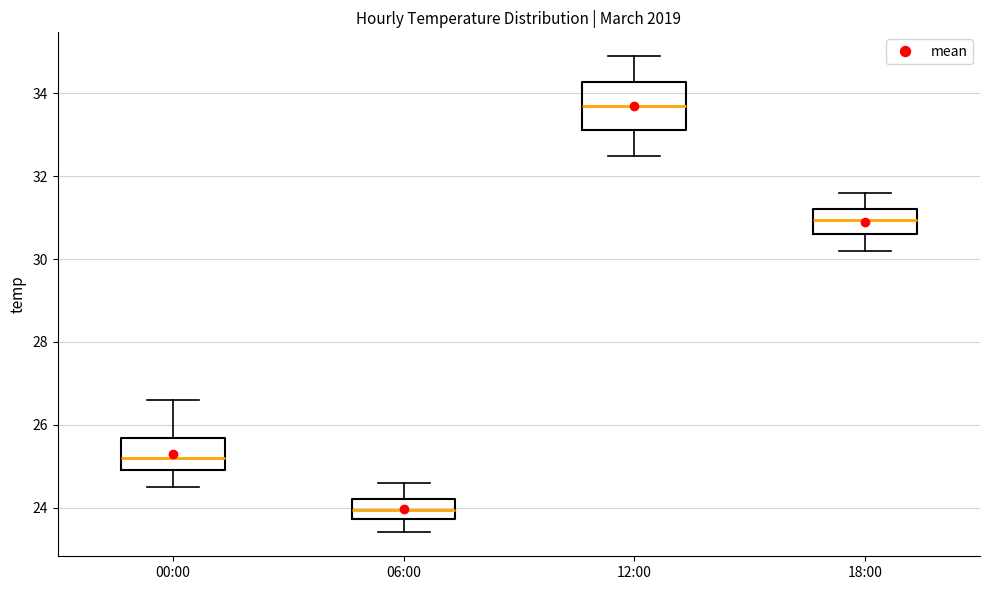

Which box has the lowest median line?

06:00